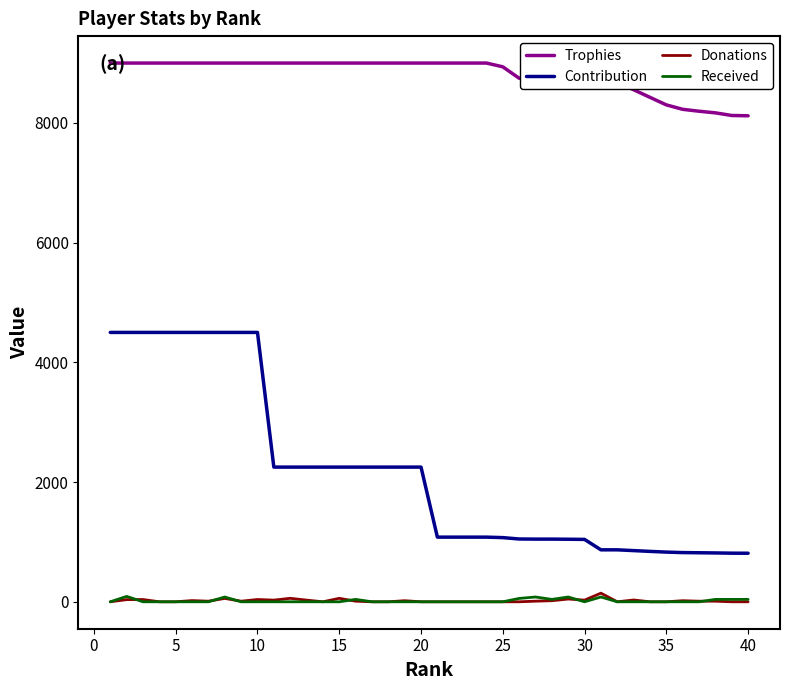

Which series has the widest spread of values?

Contribution